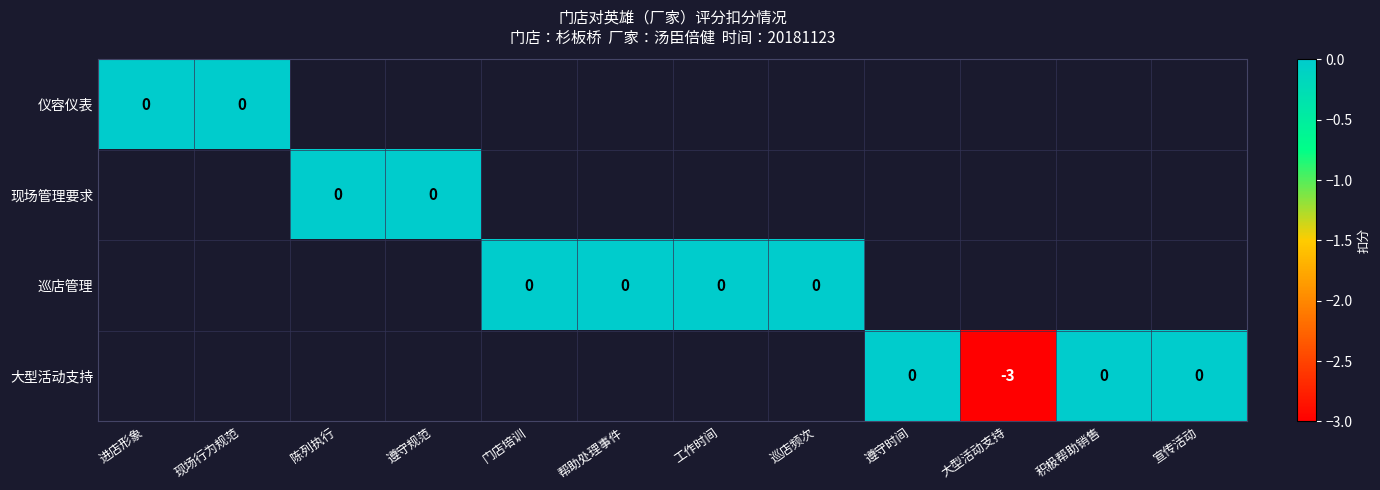

Is the value of 仪容仪表 at 进店形象 greater than the value of 现场管理要求 at 进店形象?

No